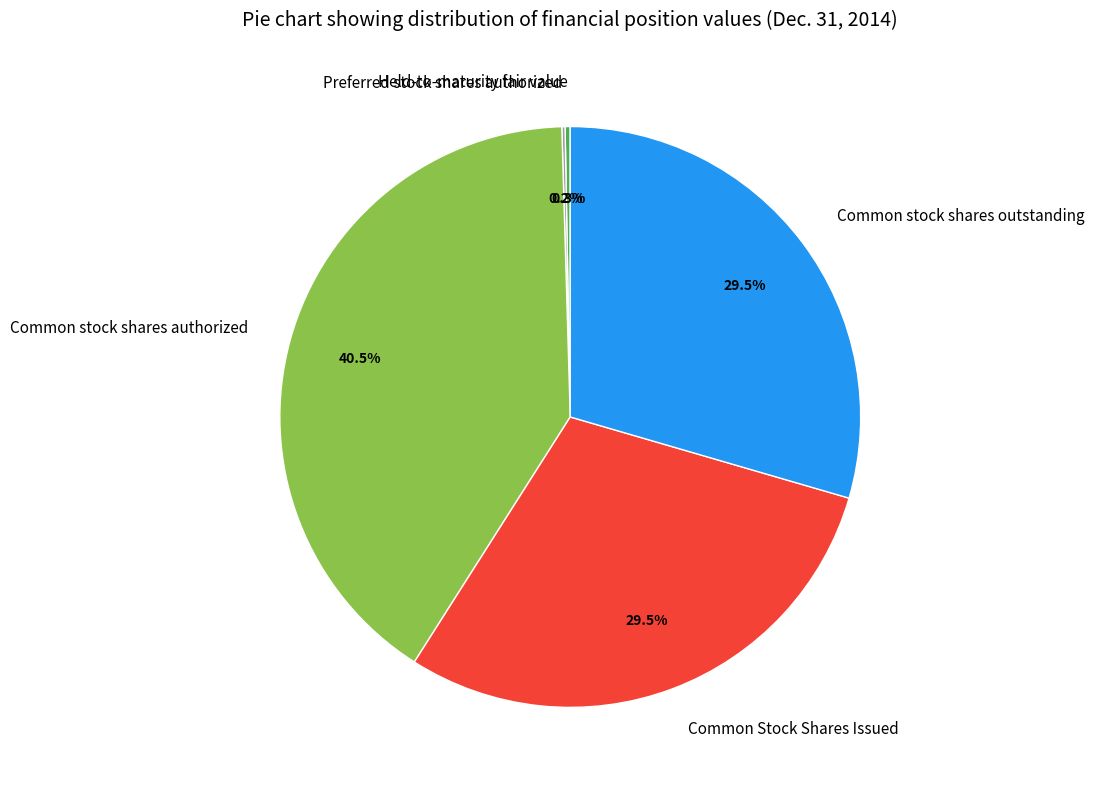

True or false: Common Stock Shares Issued accounts for 20% of the total.

False